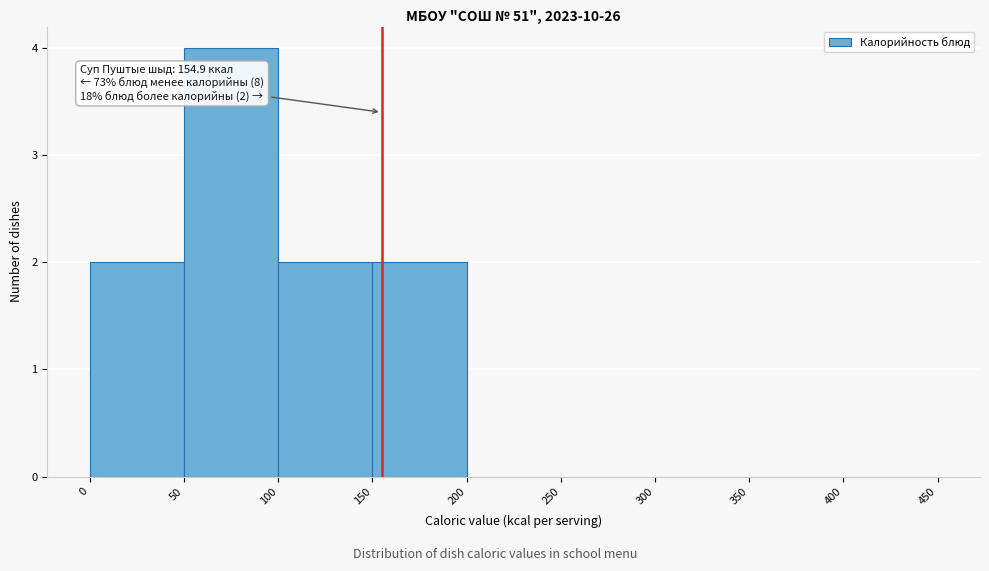

Which range on the x-axis has the tallest bar?

50 to 100